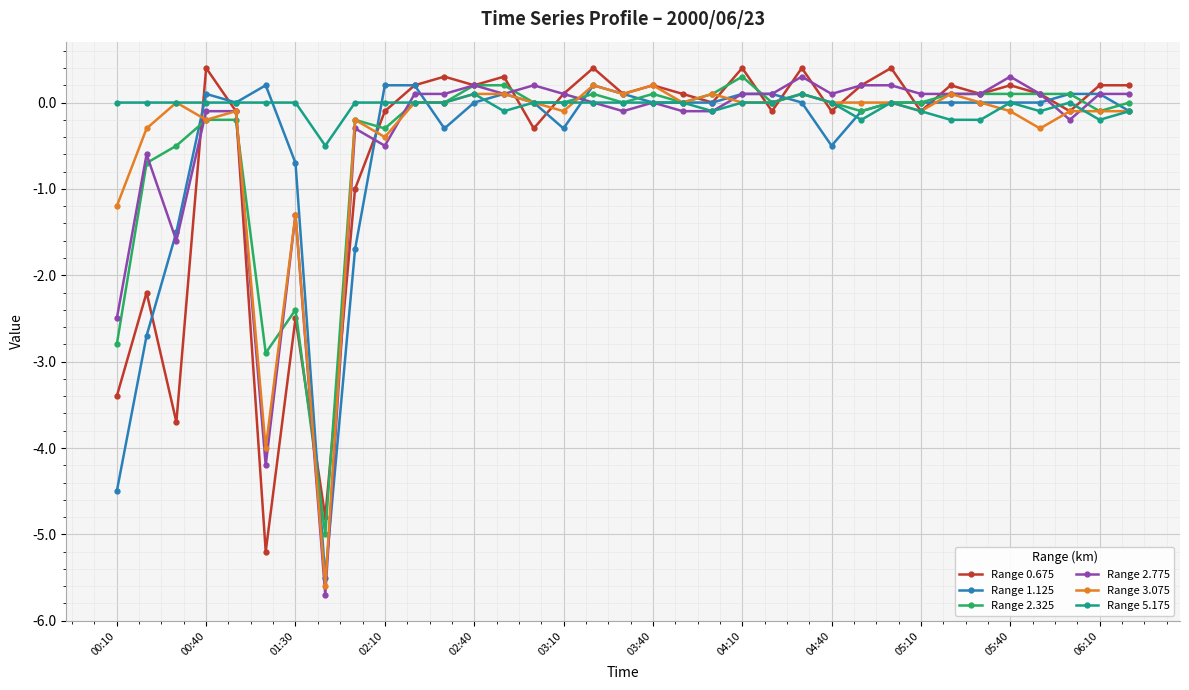

At how many categories does at least one series exceed -5?

35